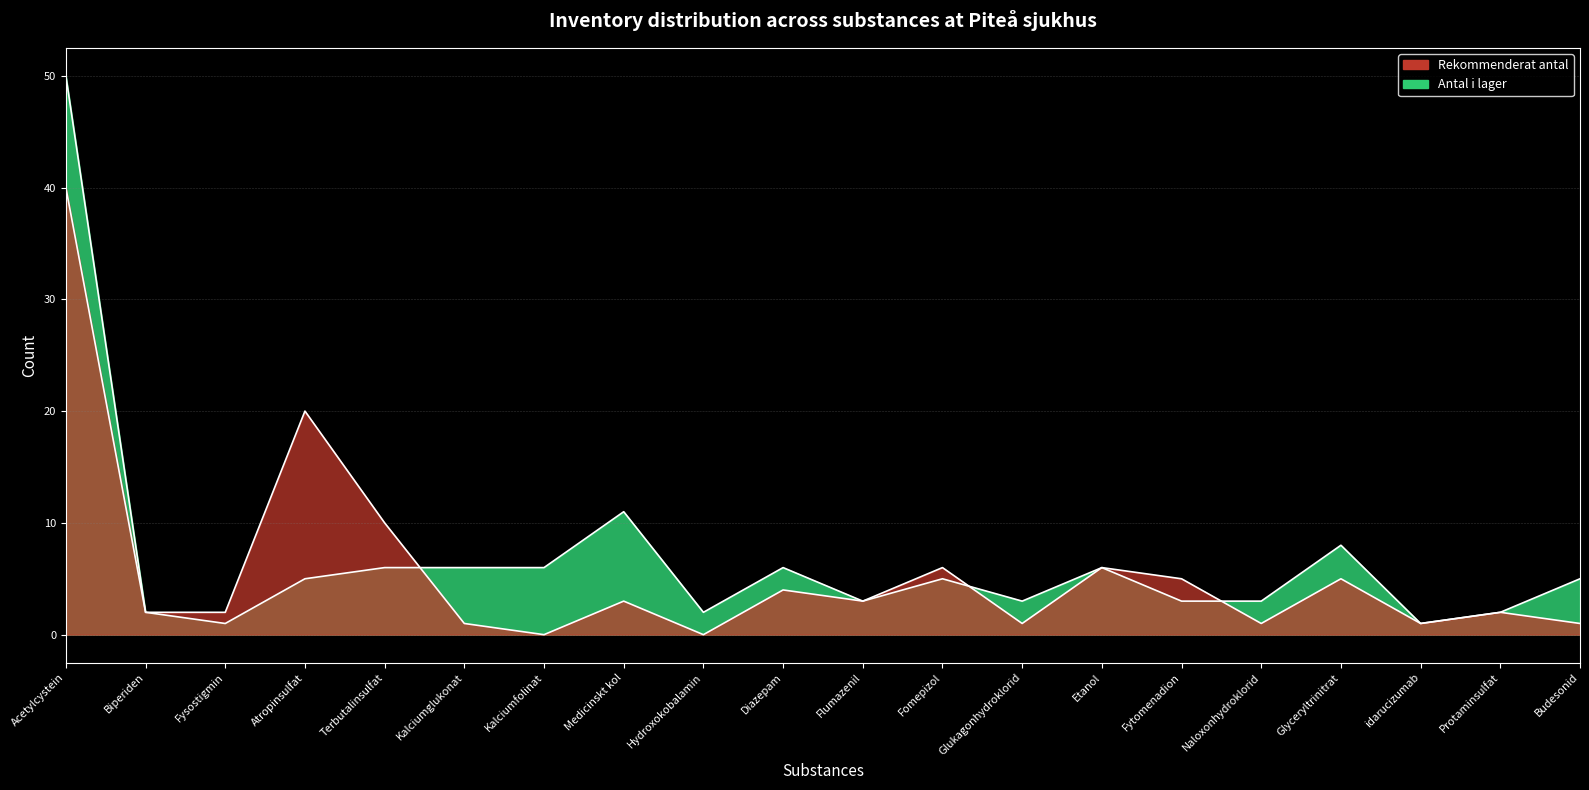

How many intersections are there between Antal i lager and Rekommenderat antal?

3